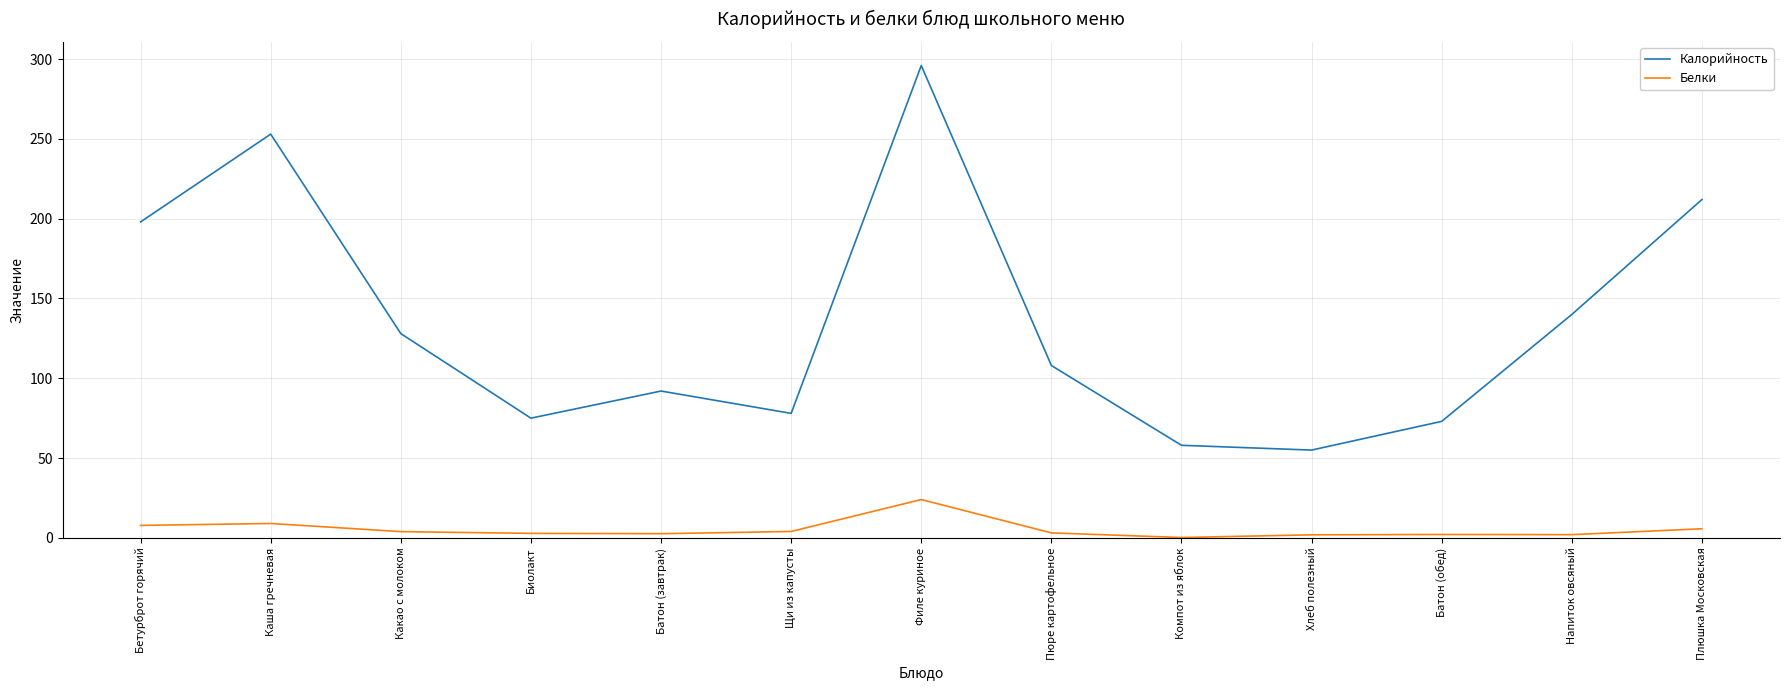

How many distinct data groups are displayed?

2